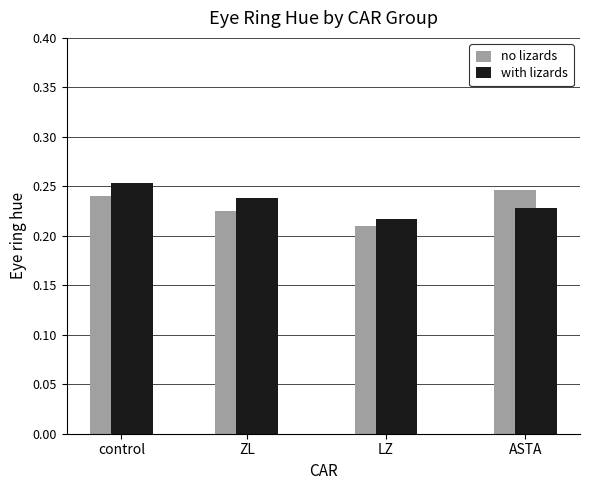

True or false: with lizards has a value of 0.3 at ASTA.

False